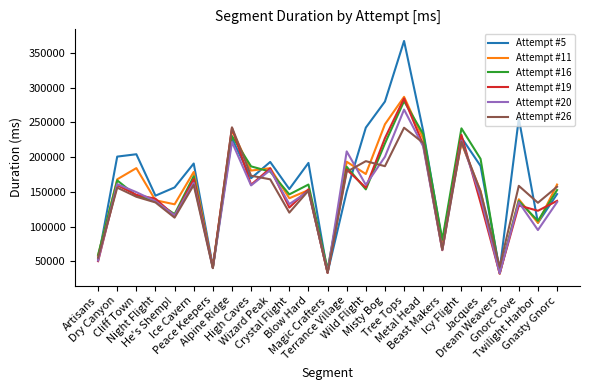

In Attempt #26, how many points are lower than both neighbors (excluding endpoints)?

8